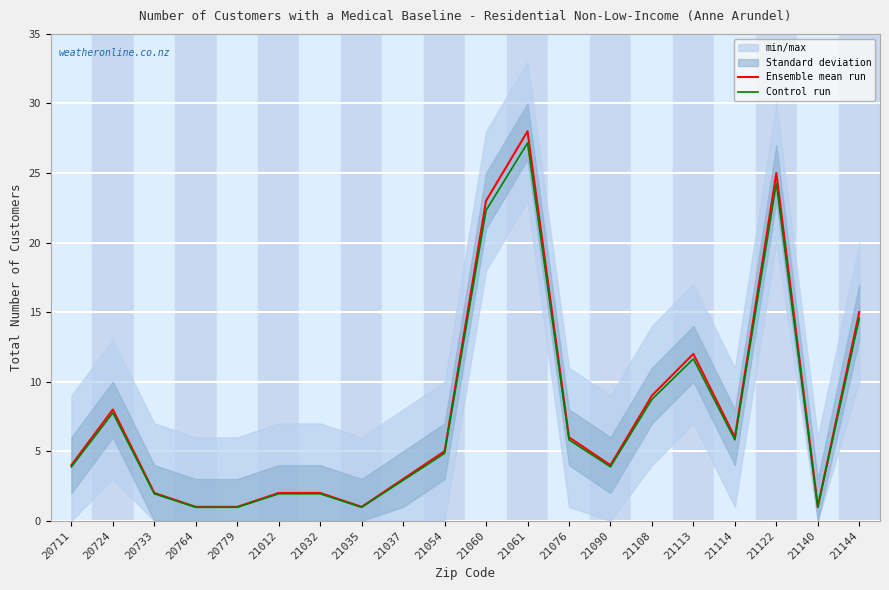

Count the number of categories in the chart.

20